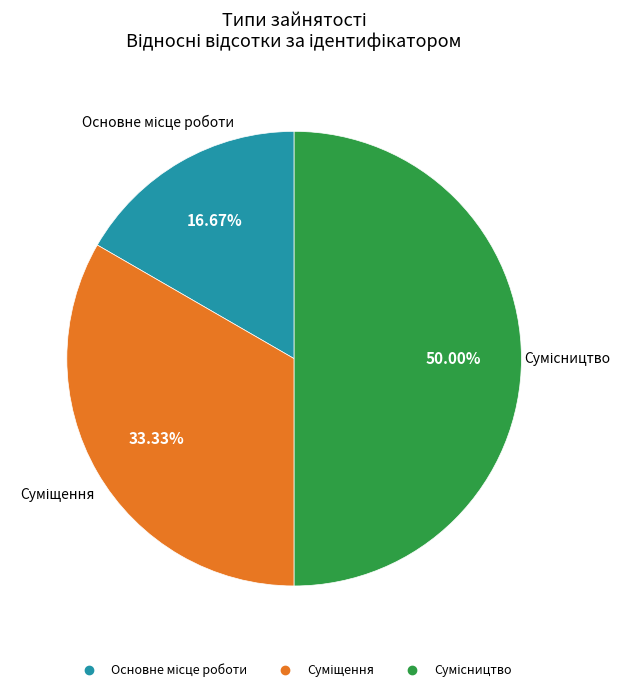

To the nearest percent, what percentage of the pie is Основне місце роботи?

17%